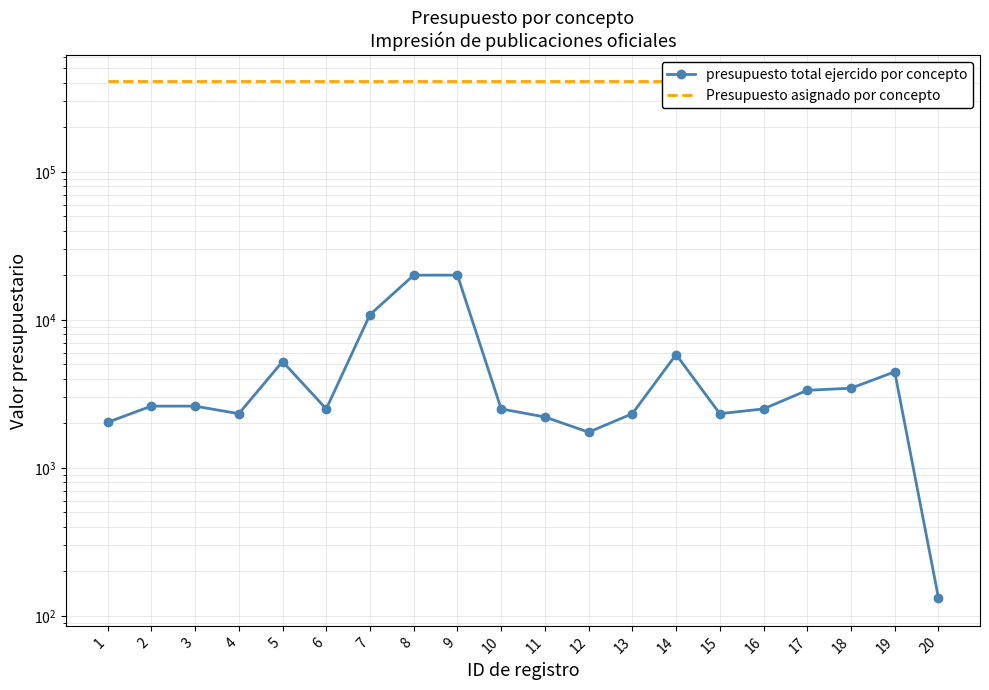

Is the value of Presupuesto asignado por concepto at 13 greater than the value of presupuesto total ejercido por concepto at 5?

Yes